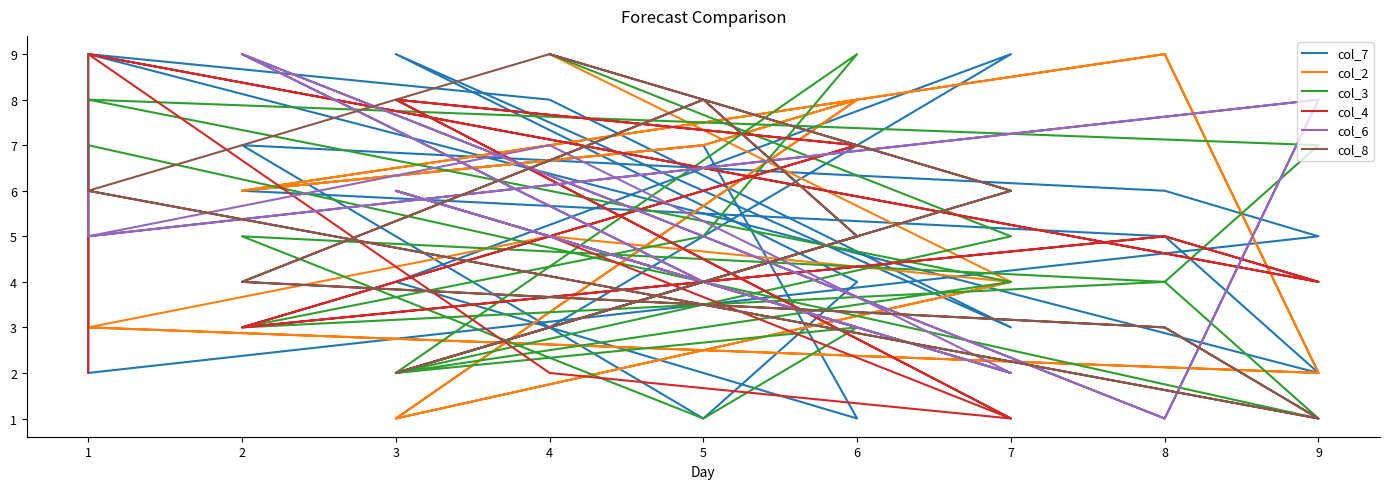

Which label corresponds to the largest value in the chart?

3